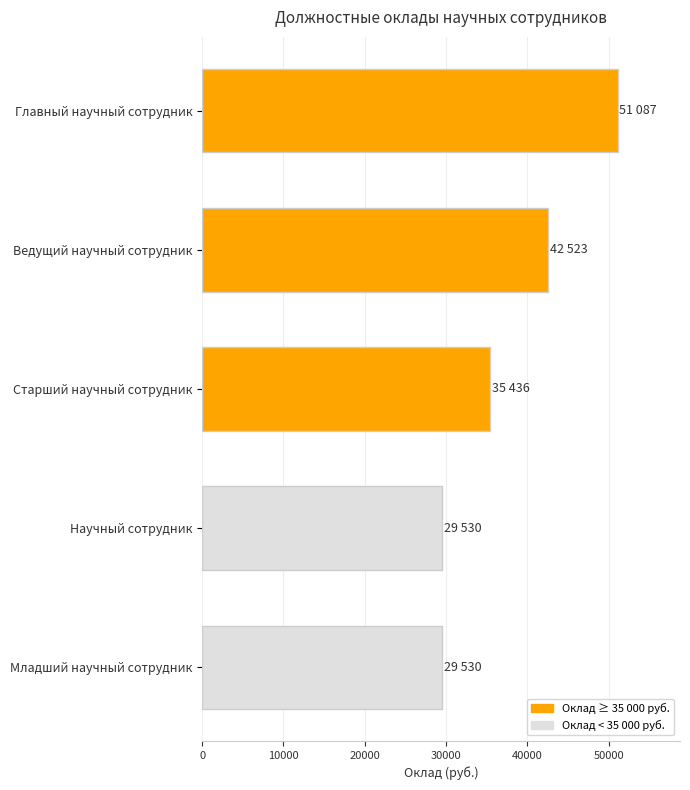

Are the bars grouped side by side (vs. stacked)?

No